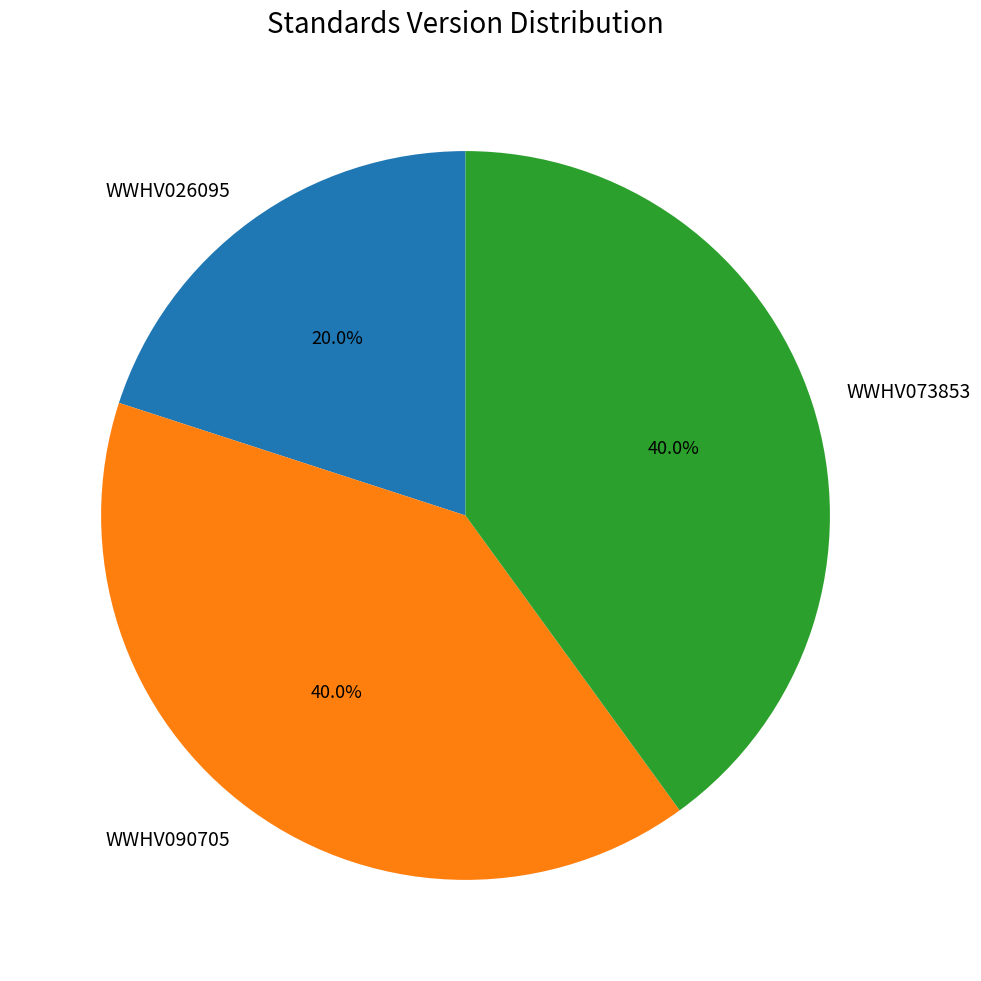

The WWHV090705 slice represents 30% of the pie. True or false?

False